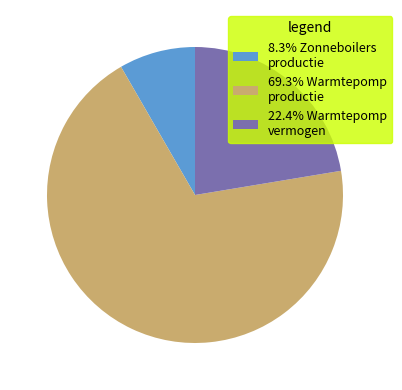

Does any single category account for the majority?

Yes